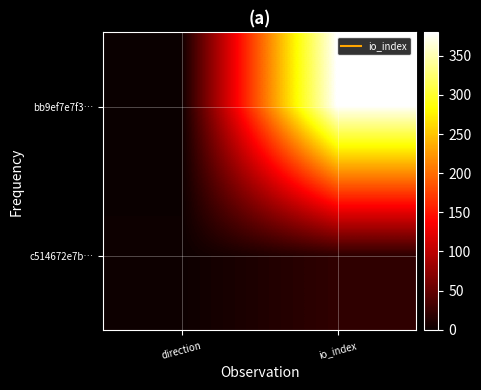

How many categories are shown in the chart?

2